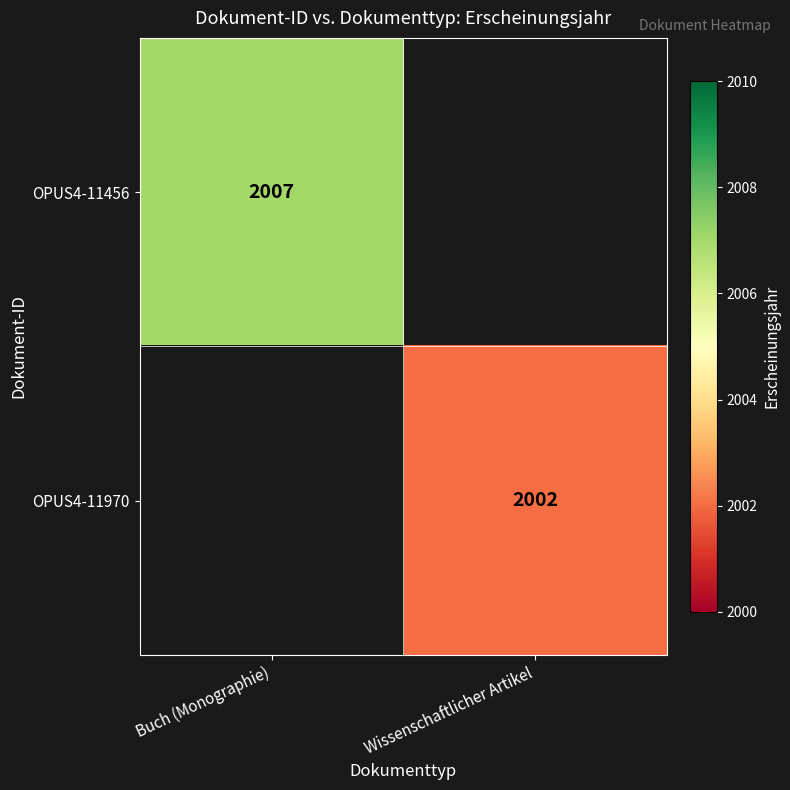

How many data points does each series have?

2